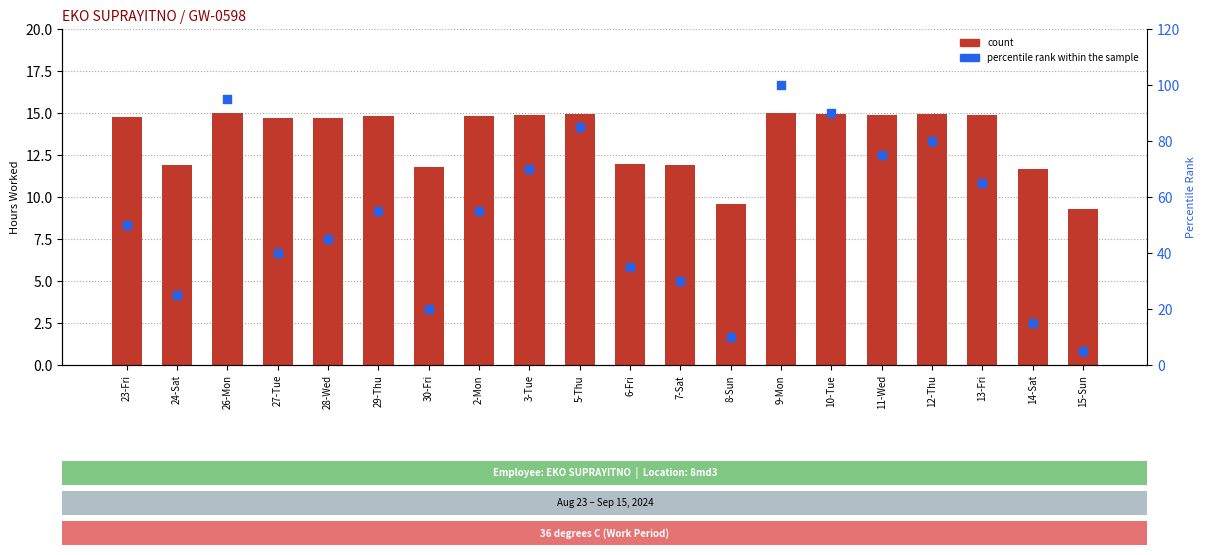

What are all the series names shown in the legend?

count, percentile rank within the sample